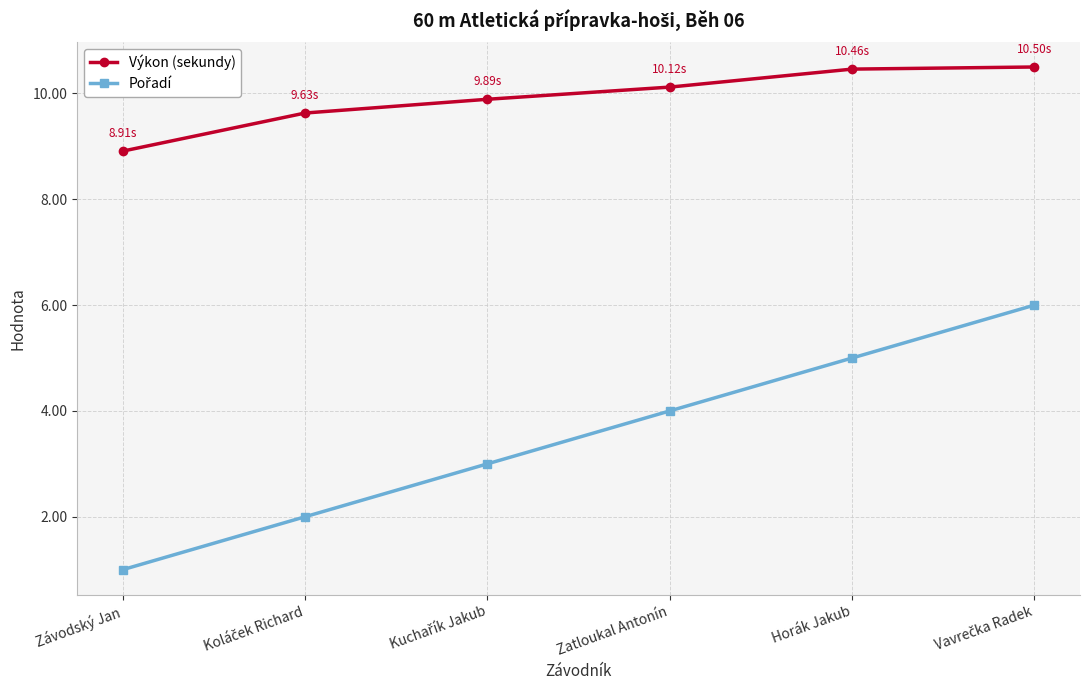

What is the label of the 1st point from the left?

Závodský Jan